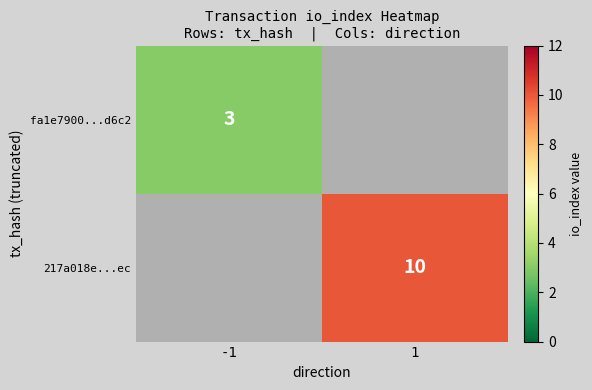

True or false: 217a018e...ec has a value of 10 at 1.

True